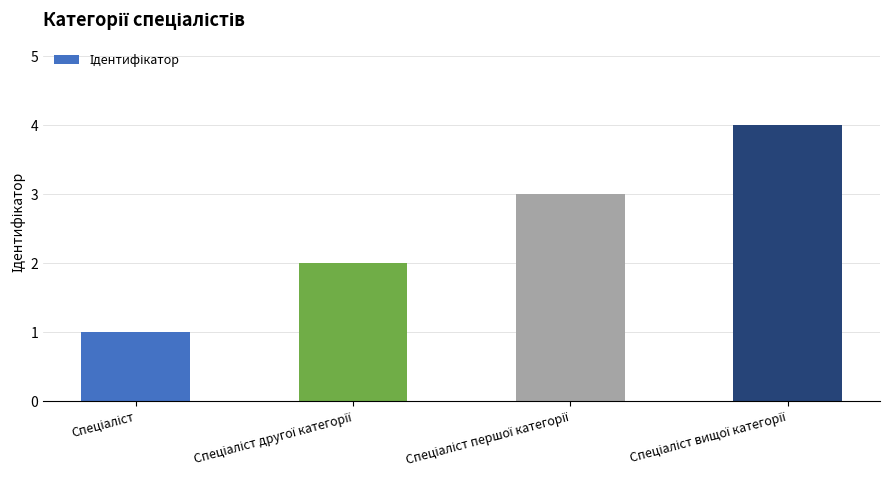

What is the difference between the maximum and minimum values?

3